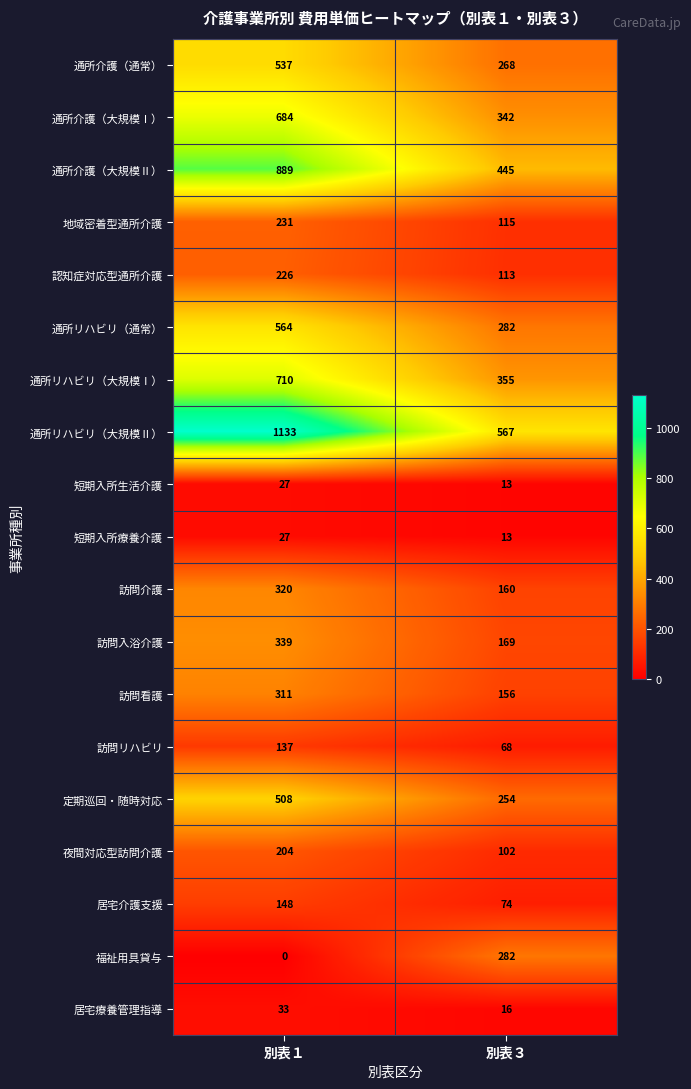

Is the value of 通所介護（通常） at 別表１ greater than the value of 短期入所生活介護 at 別表１?

Yes